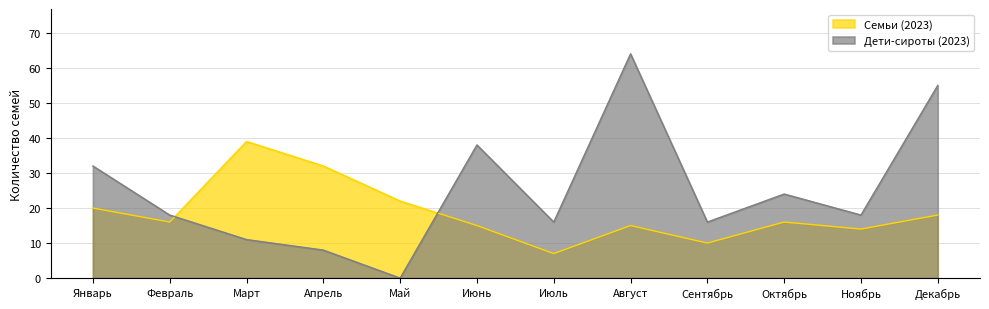

Between Май and Сентябрь, which series saw the biggest shift?

Дети-сироты (2023)